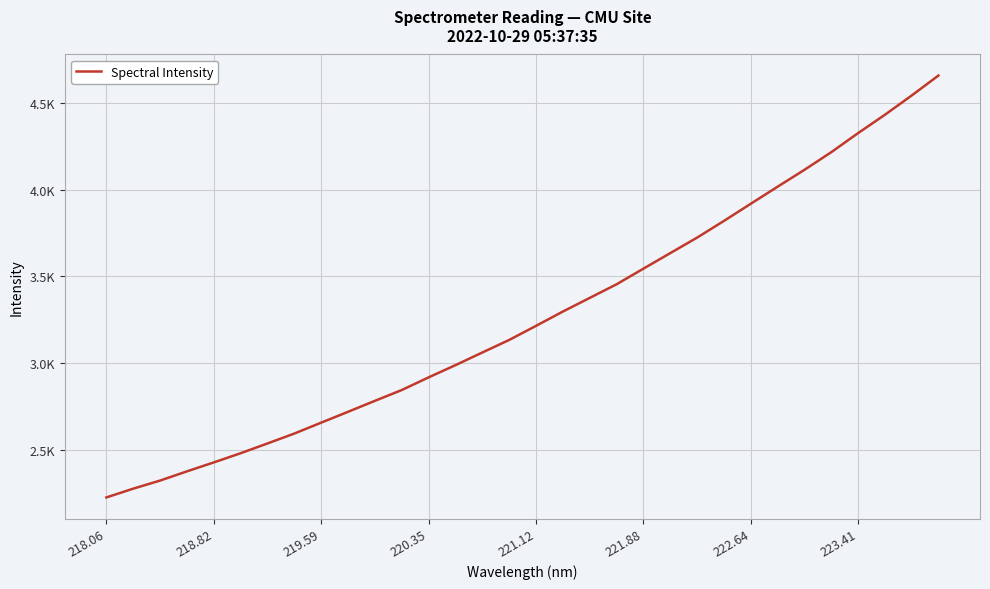

What is the difference between the maximum and minimum values?

2427.1